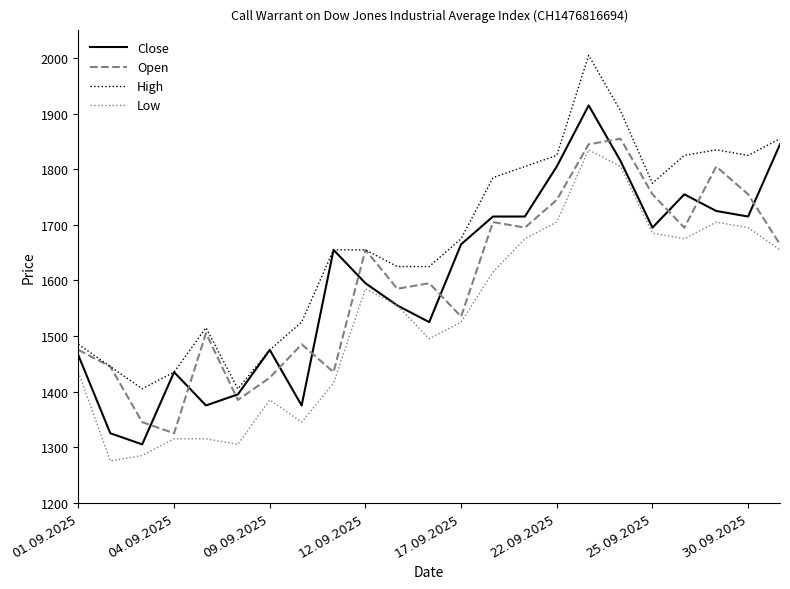

What is the minimum value for High?

1405